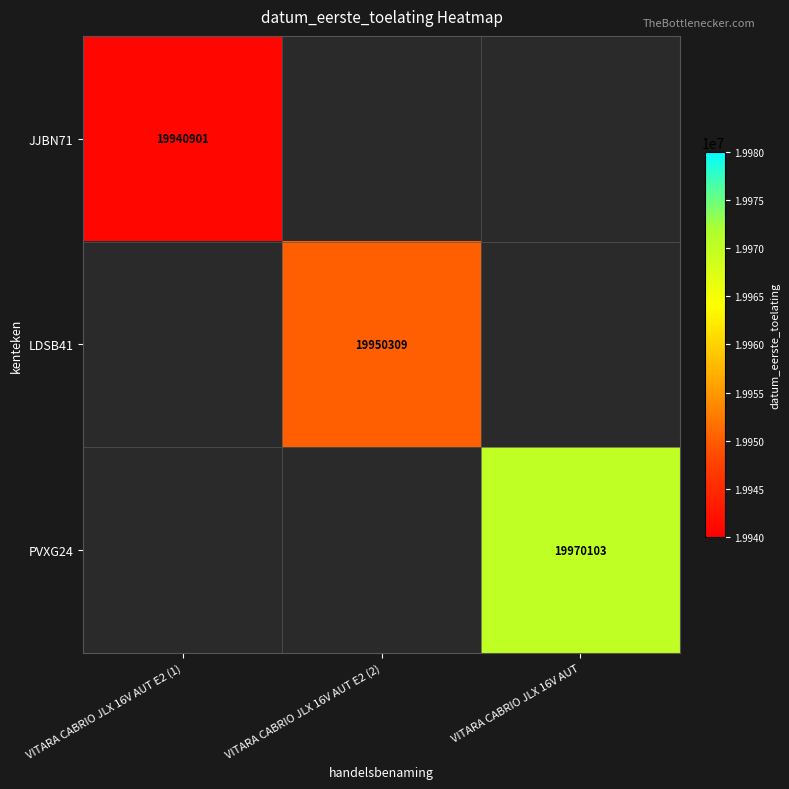

True or false: PVXG24 has a value of 8245930 at VITARA CABRIO JLX 16V AUT.

False